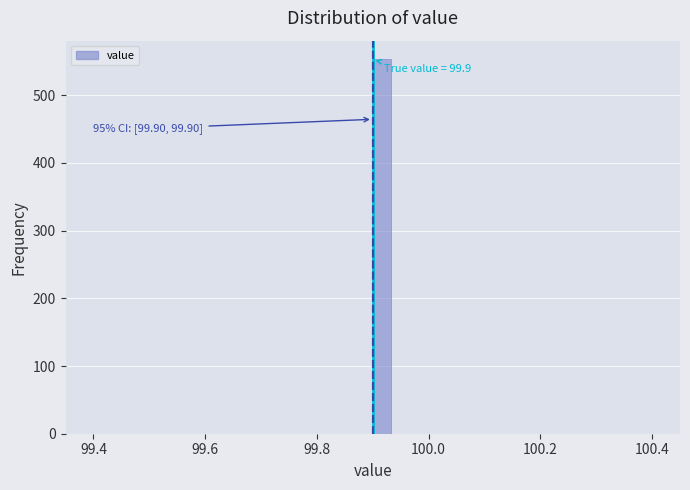

Around what value on the x-axis is the tallest bar? Give the approximate position of its centre, as read against the axis.

99.92